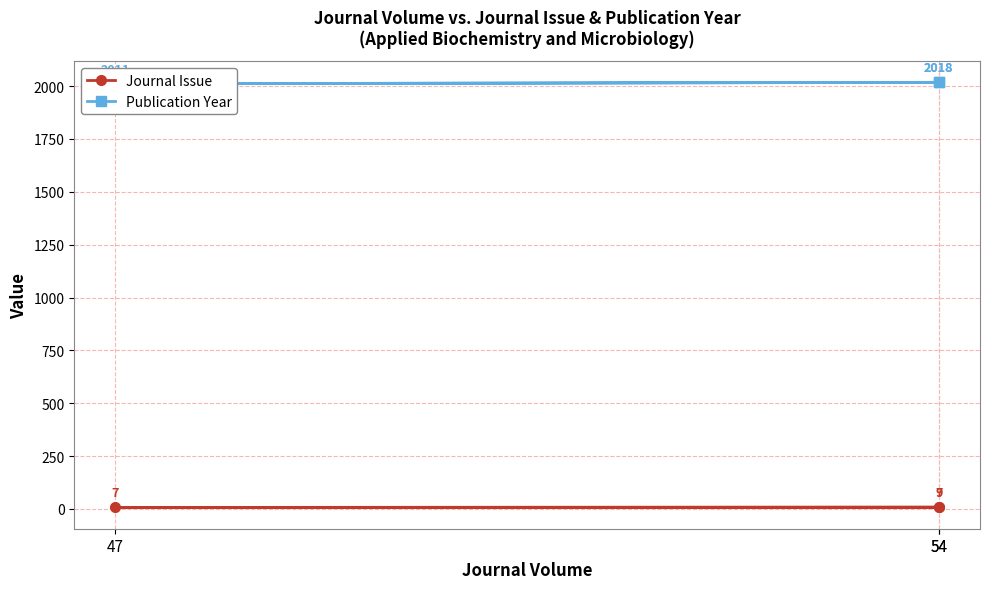

True or false: Journal Issue has a value of 3 at 54.

False